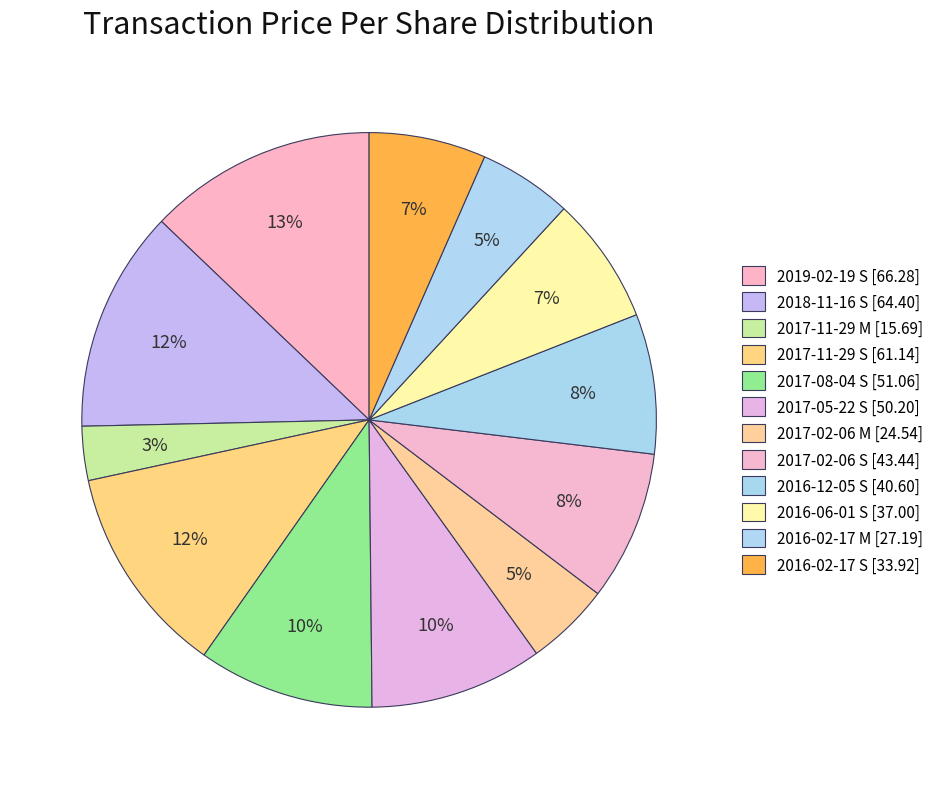

Is there any slice that represents more than half of the pie?

No